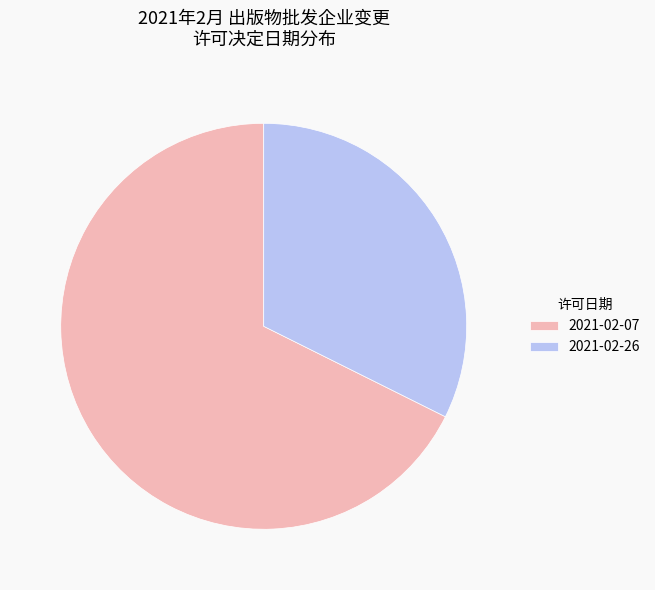

Does 2021-02-07 account for over 50% of the chart?

Yes